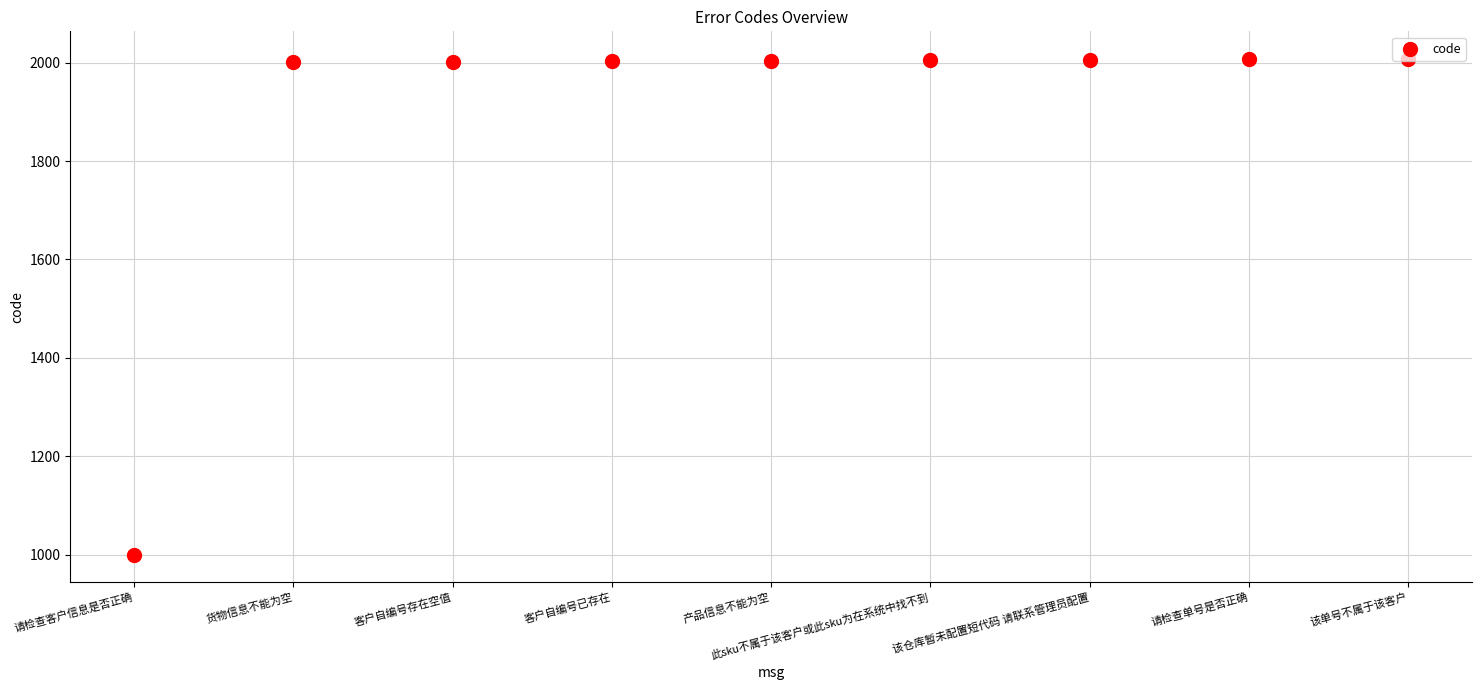

Between 请检查单号是否正确 and 此sku不属于该客户或此sku为在系统中找不到, which is larger?

请检查单号是否正确